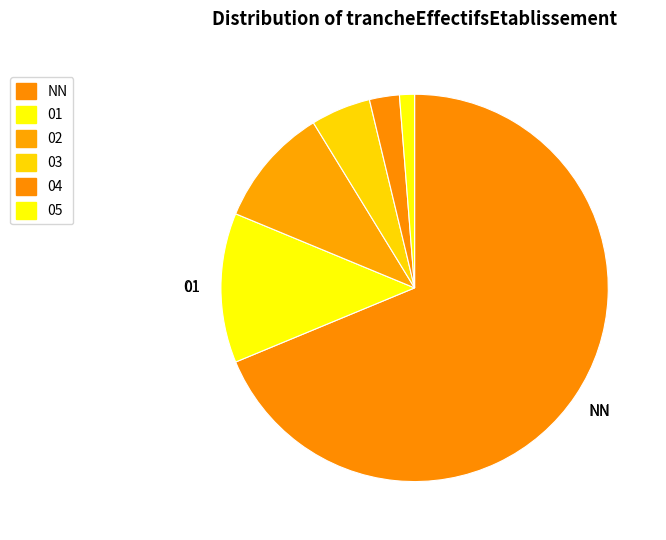

Count the number of slices in the pie.

6